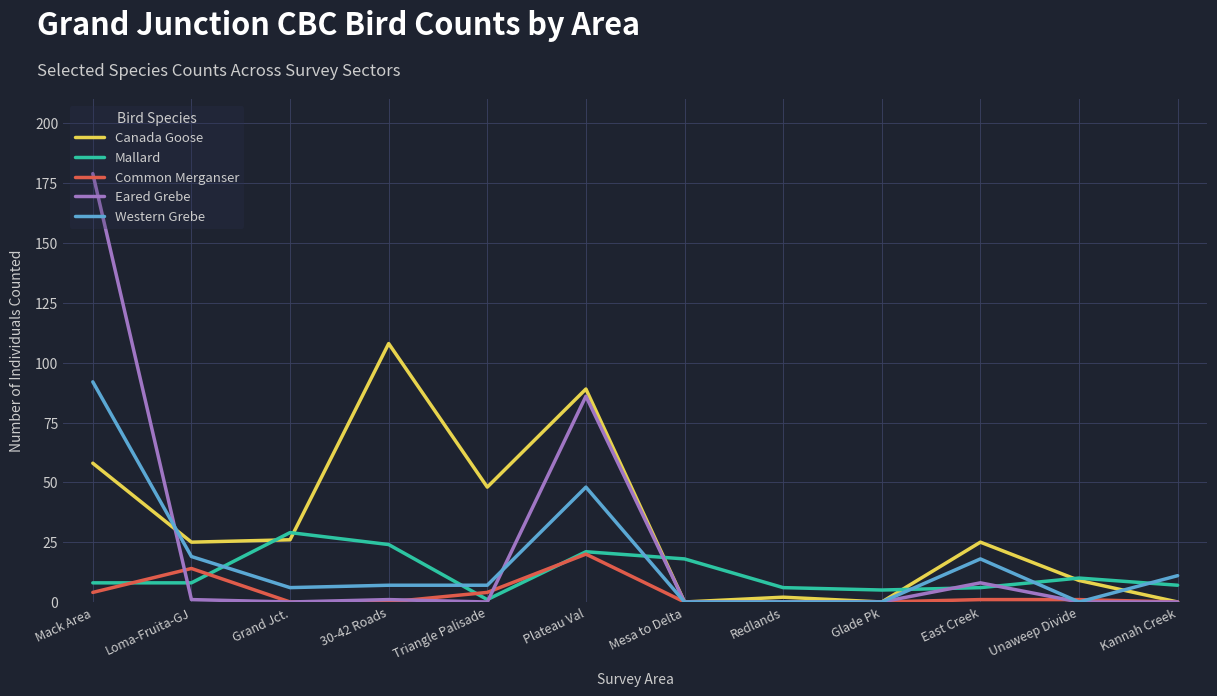

What is the spread (max minus min) of values at Glade Pk?

5